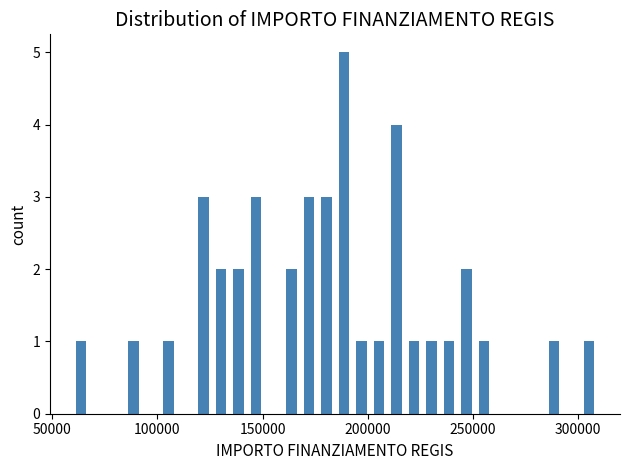

Around what value on the x-axis is the tallest bar? Give the approximate position of its centre, as read against the axis.

190000